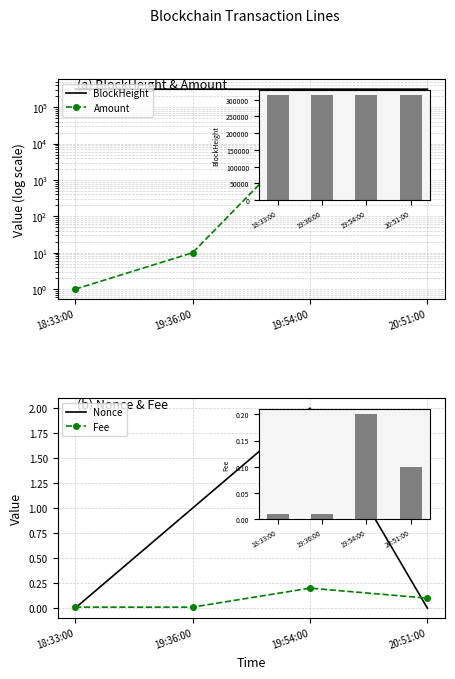

What is the difference between the BlockHeight values at 18:33:00 and 20:51:00?

29.0